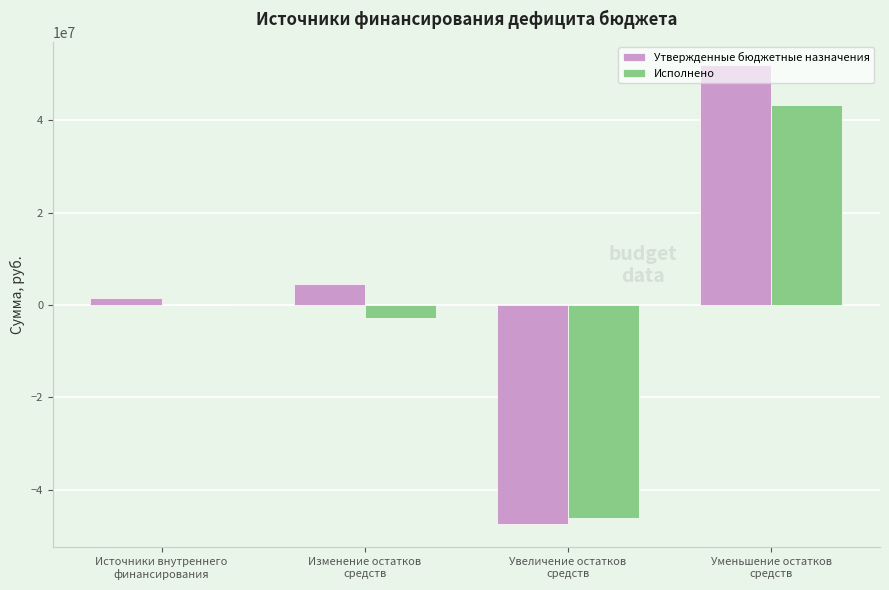

The Утвержденные бюджетные назначения series shows 79176467.0 at Уменьшение остатков
средств. True or false?

False